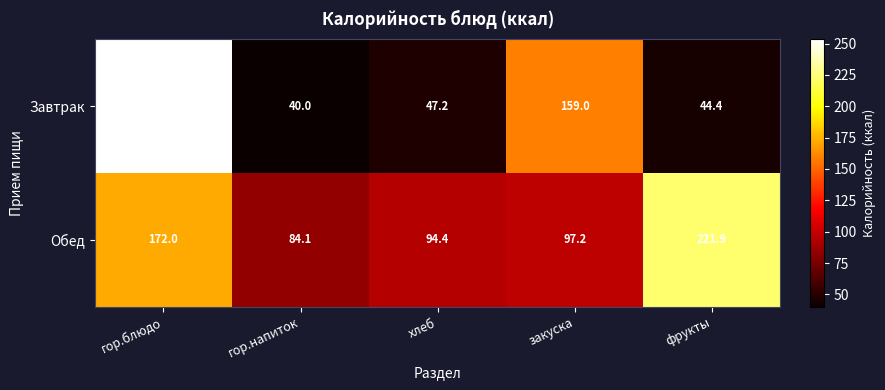

How many values in the Обед series exceed 97?

3